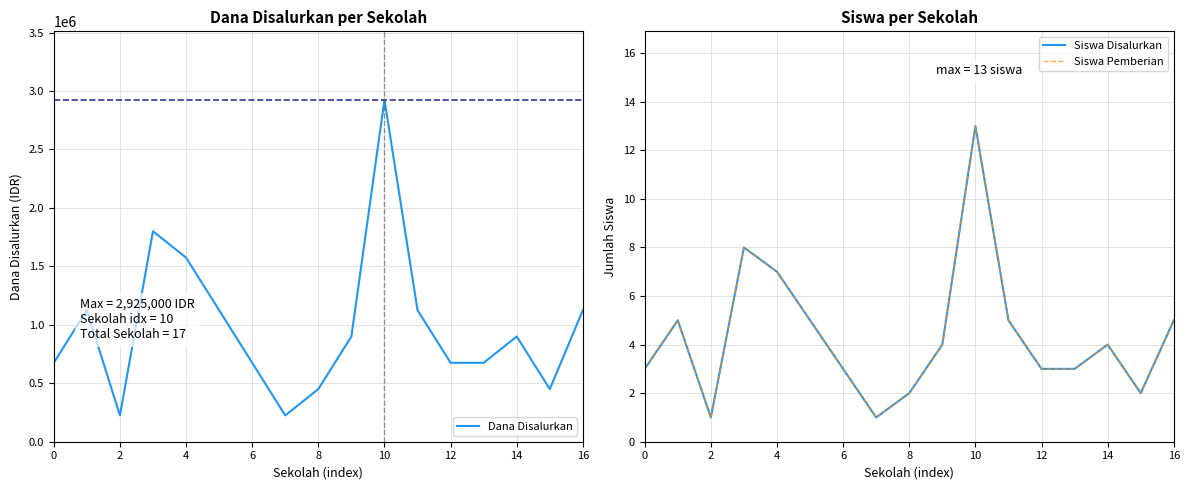

What is the label of the 12th point from the left?

11